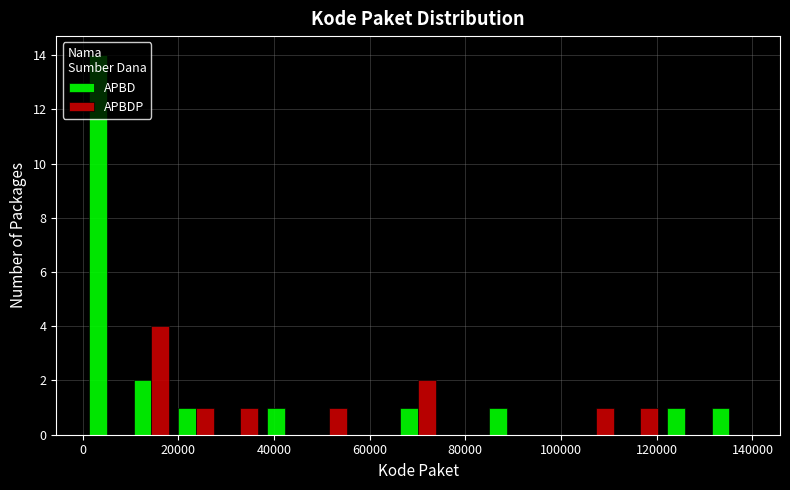

In the APBDP series, which range on the x-axis has the tallest bar?

10000 to 20000